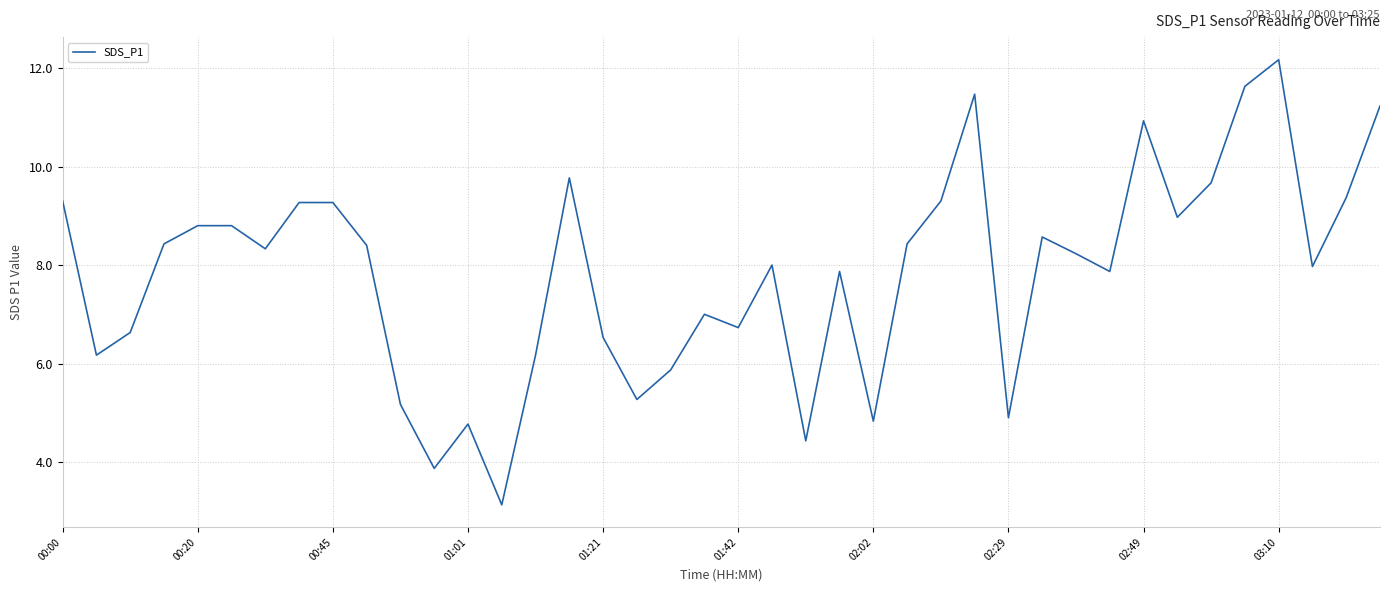

What is the difference between the maximum and minimum values?

9.0